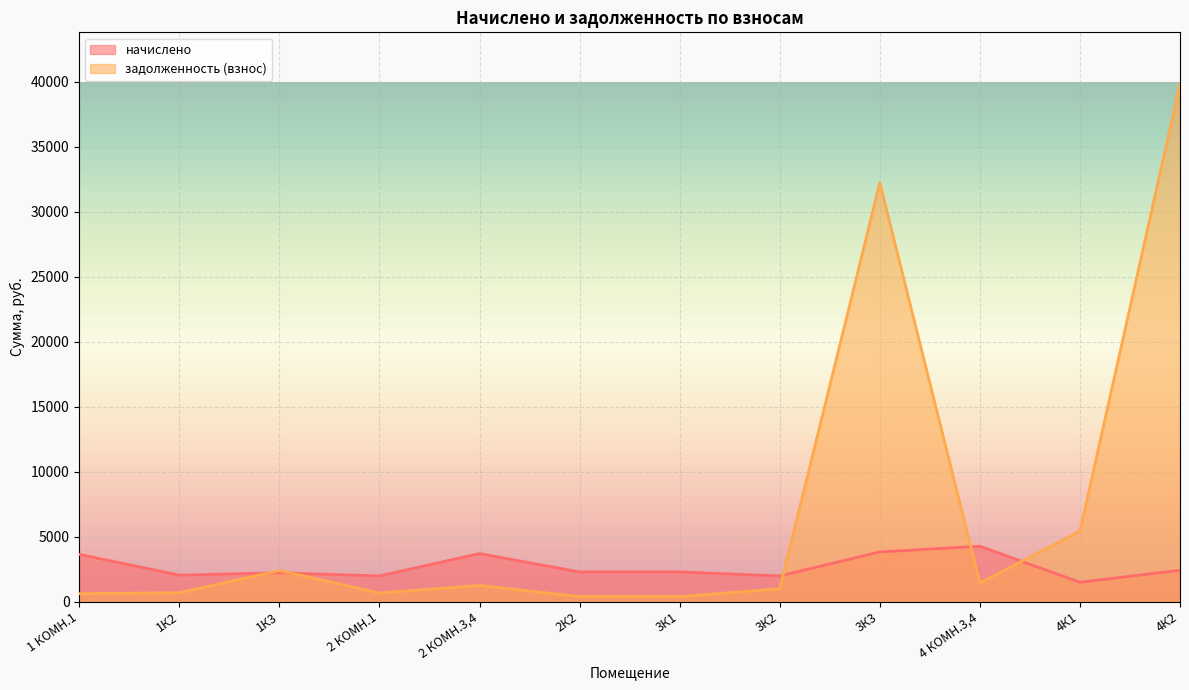

What is the minimum value for начислено?

1480.5